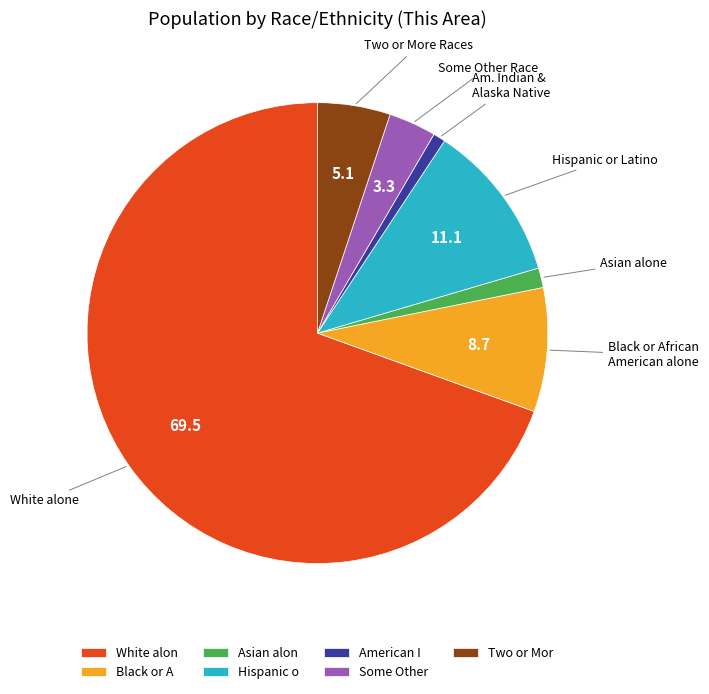

Rank the categories by value from lowest to highest.

American I, Asian alon, Some Other, Two or Mor, Black or A, Hispanic o, White alon